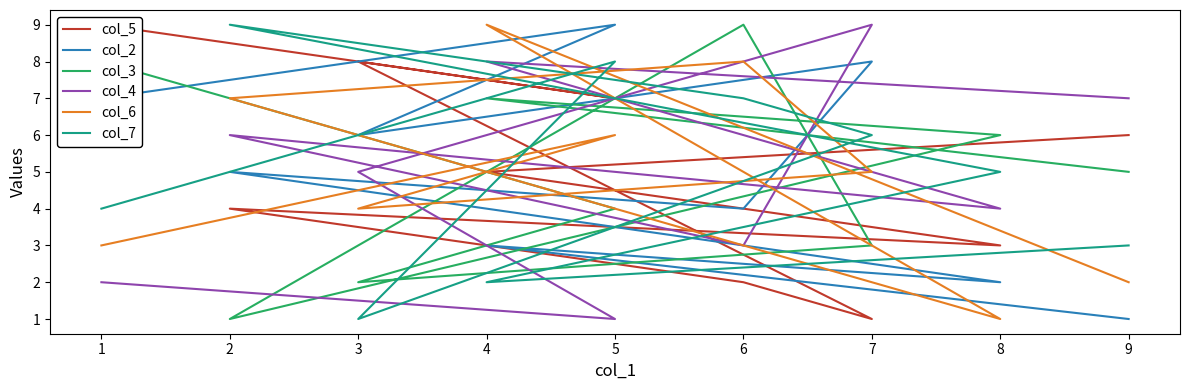

What is the difference between the maximum and minimum values in the col_5 series?

8